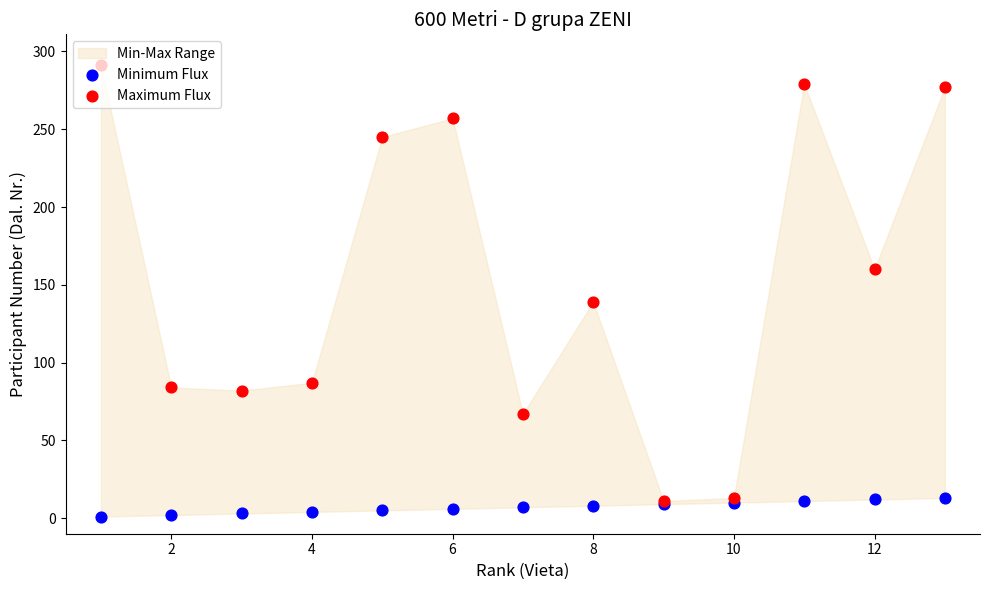

Is the value of Minimum Flux at 10 greater than the value of Maximum Flux at 11?

No